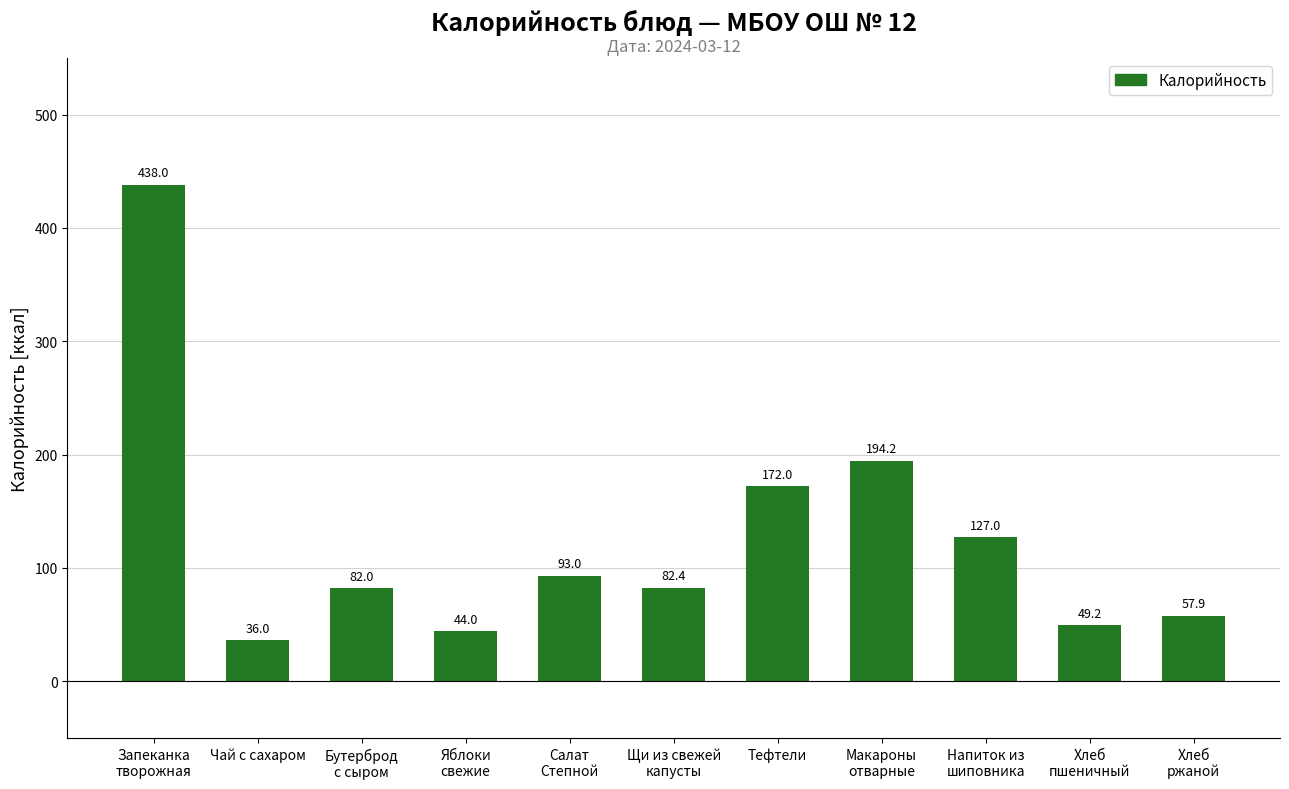

Is it true that the value at Яблоки
свежие is 44.0?

True